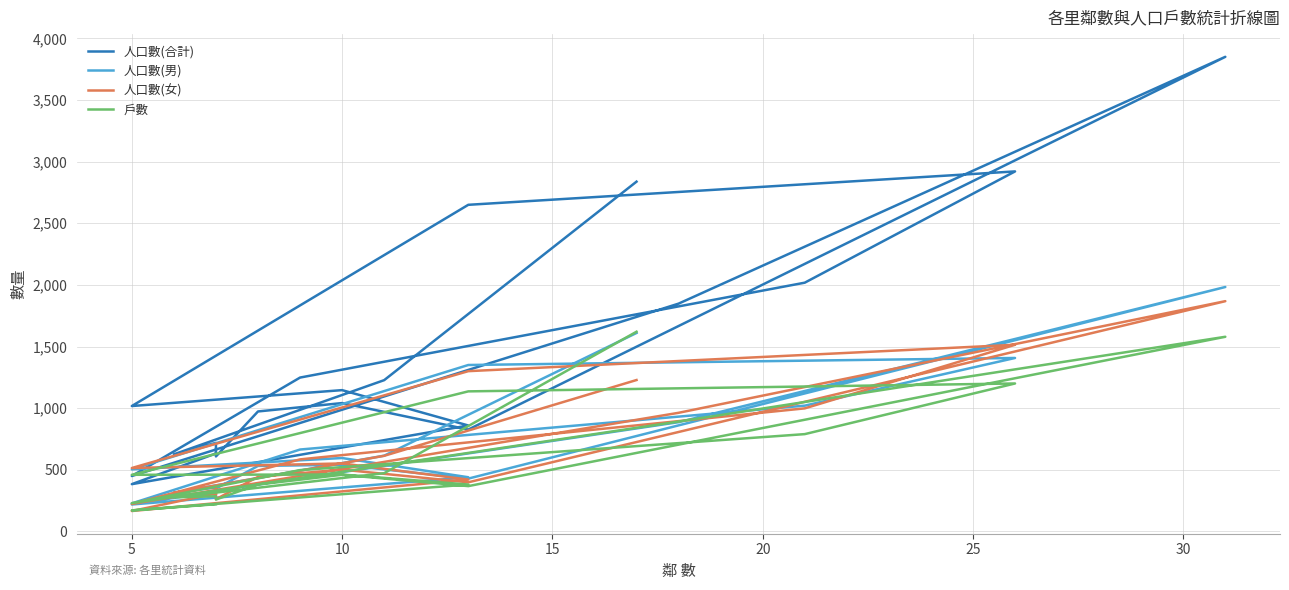

What is the maximum value for 人口數(合計)?

3851